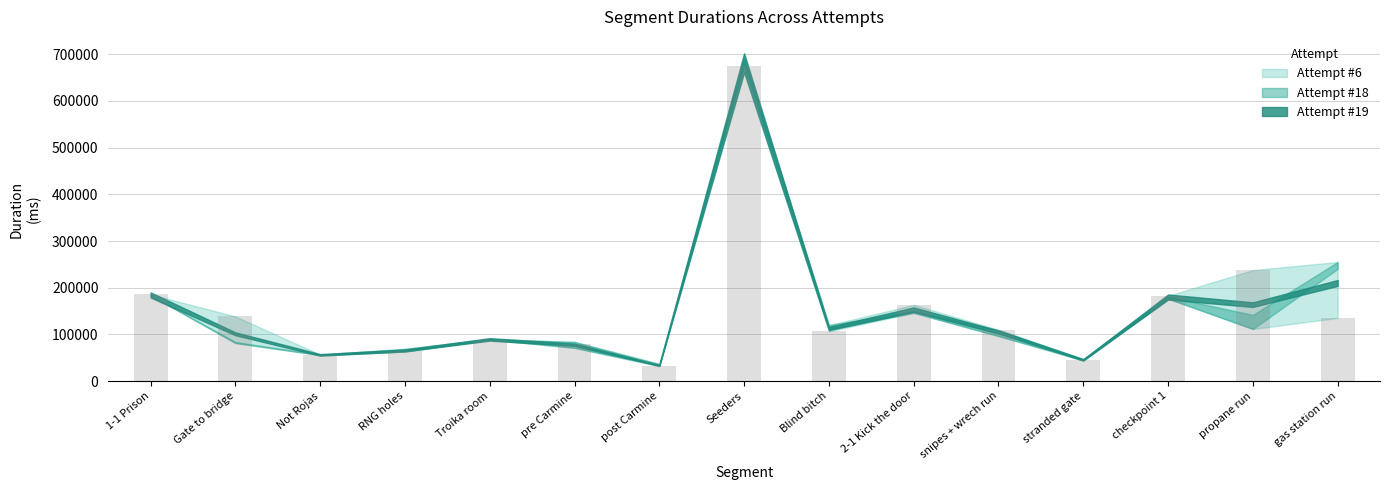

What is the approximate value at gas station run, to the nearest 10?

135160